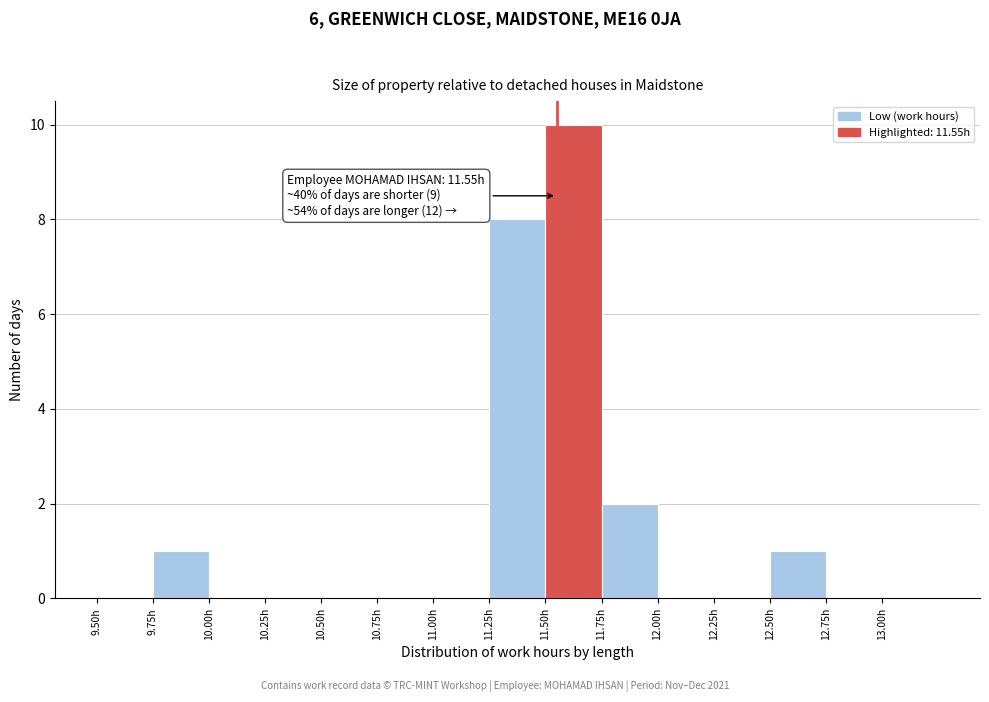

Which range on the x-axis has the tallest bar?

11.50 to 11.75